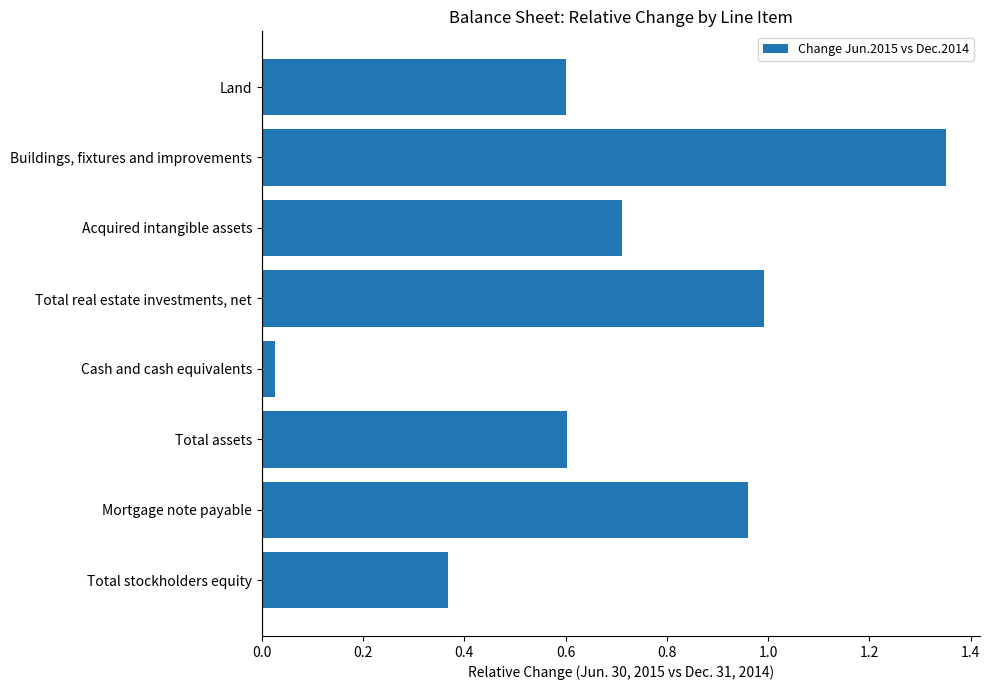

What is the change in value from Total real estate investments, net to Total assets?

-0.4